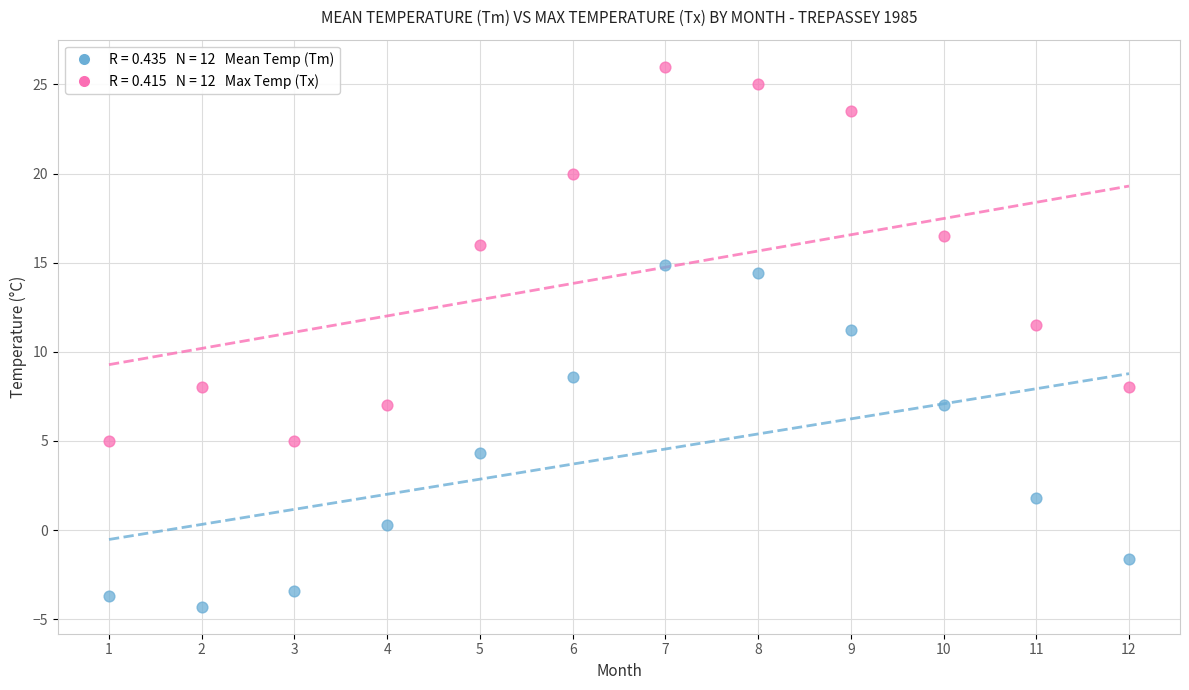

Across all data points, what is the range of X values (max minus min)?

11.0